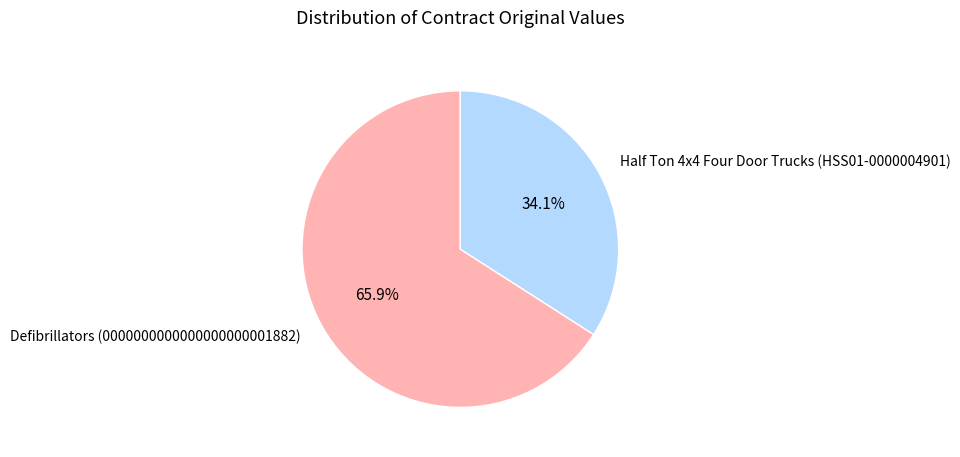

Is there a majority slice in this chart?

Yes